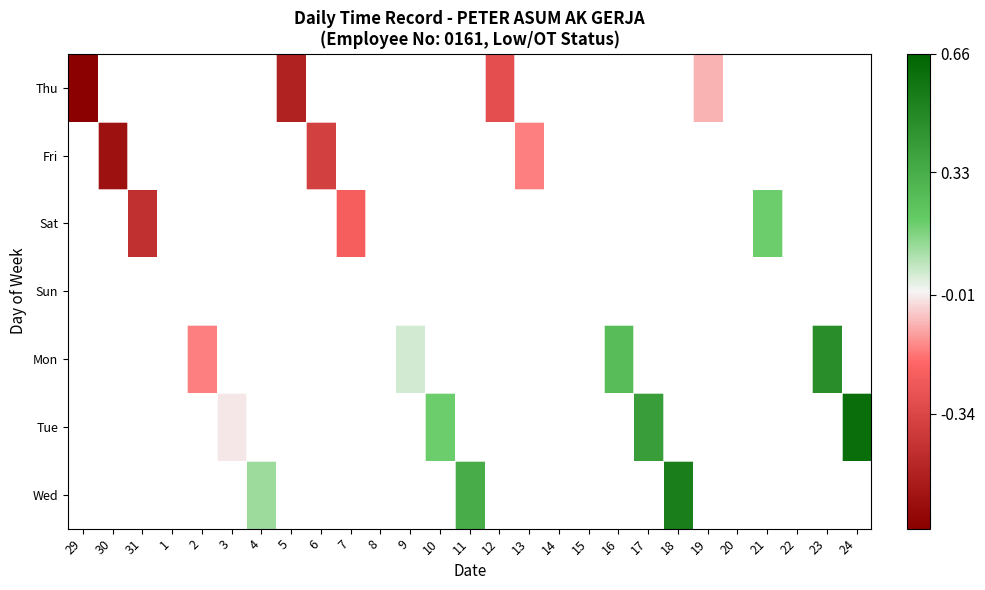

Count the number of data series in this chart.

7